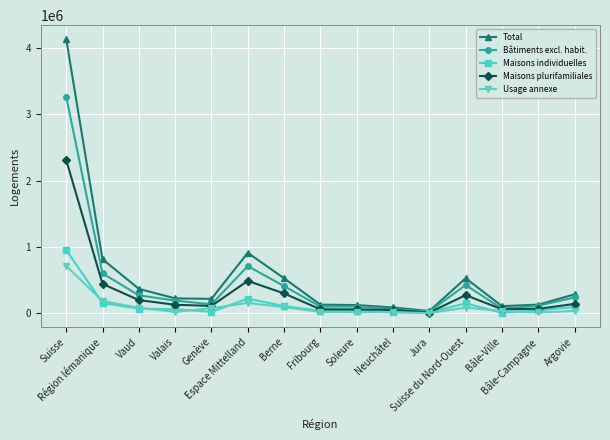

At which label does Maisons individuelles reach its peak?

Suisse